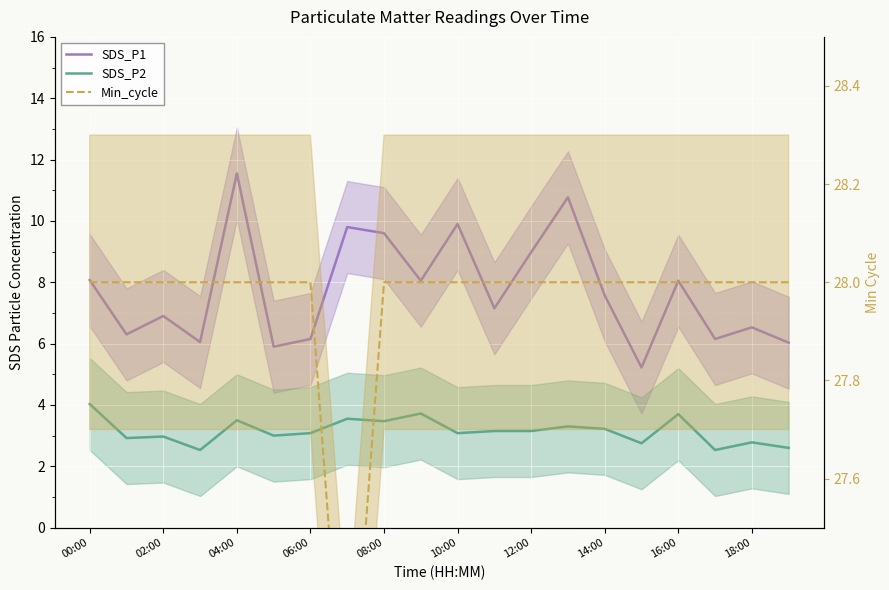

What is the sum of all Min_cycle values?

559.0